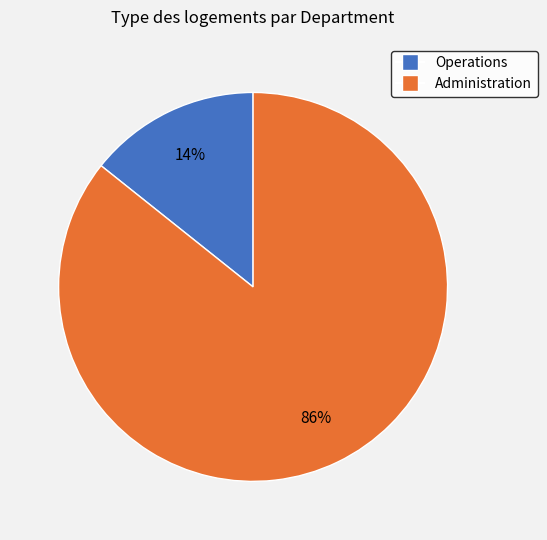

Rank the categories by value from lowest to highest.

Operations, Administration